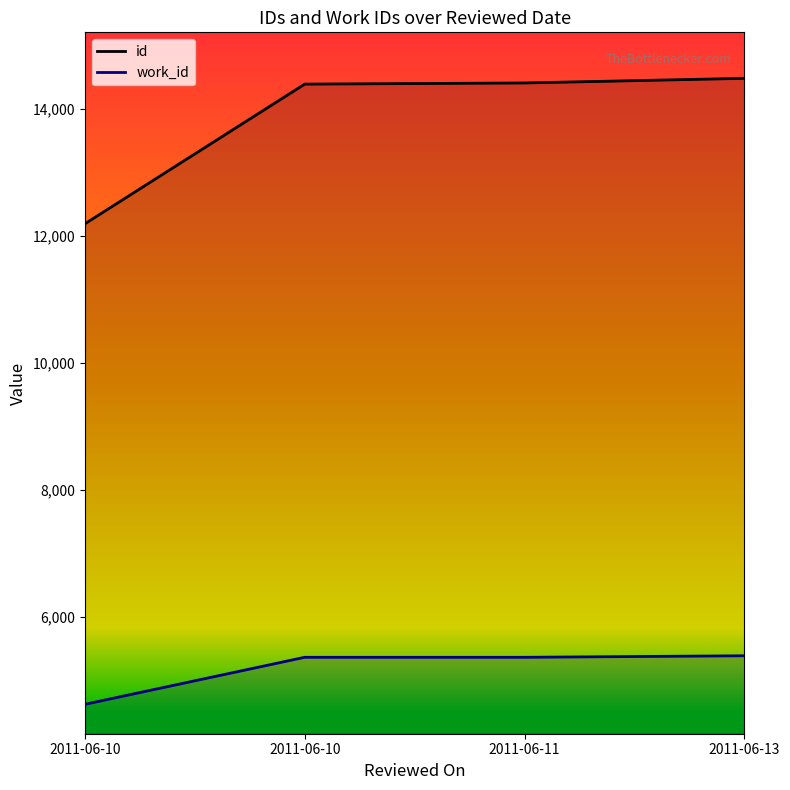

How many series are shown in this chart?

2